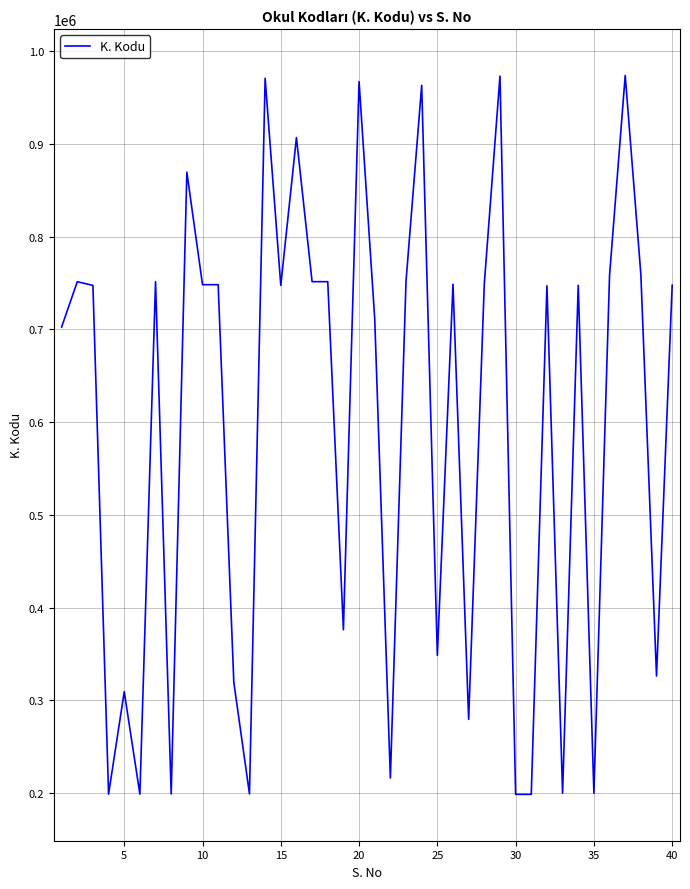

What is the smallest value displayed?

198612